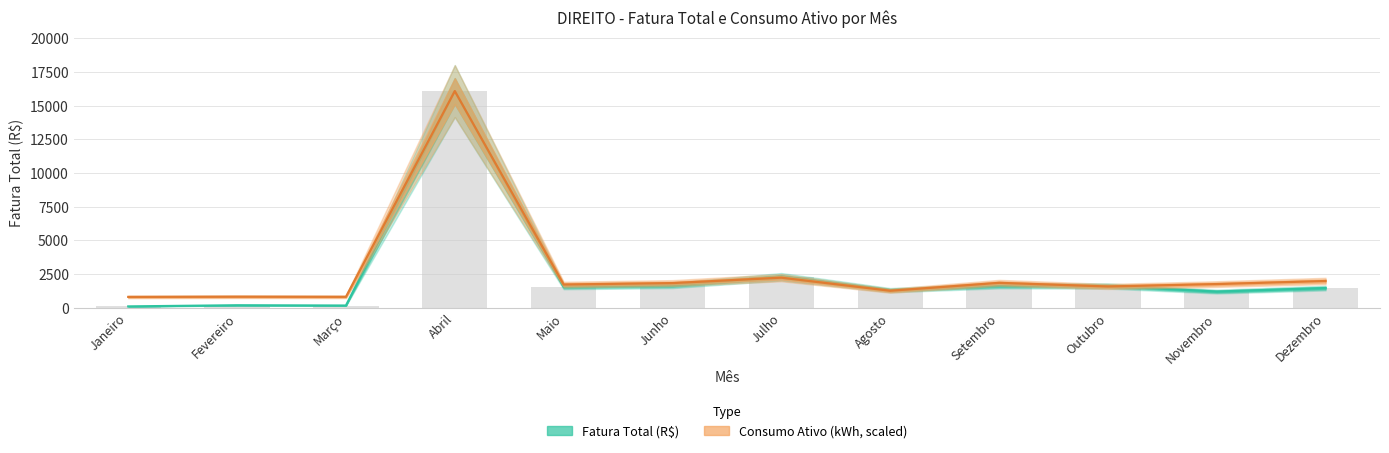

What is the difference between the Fatura Total (R$) values at Novembro and Março?

1036.4